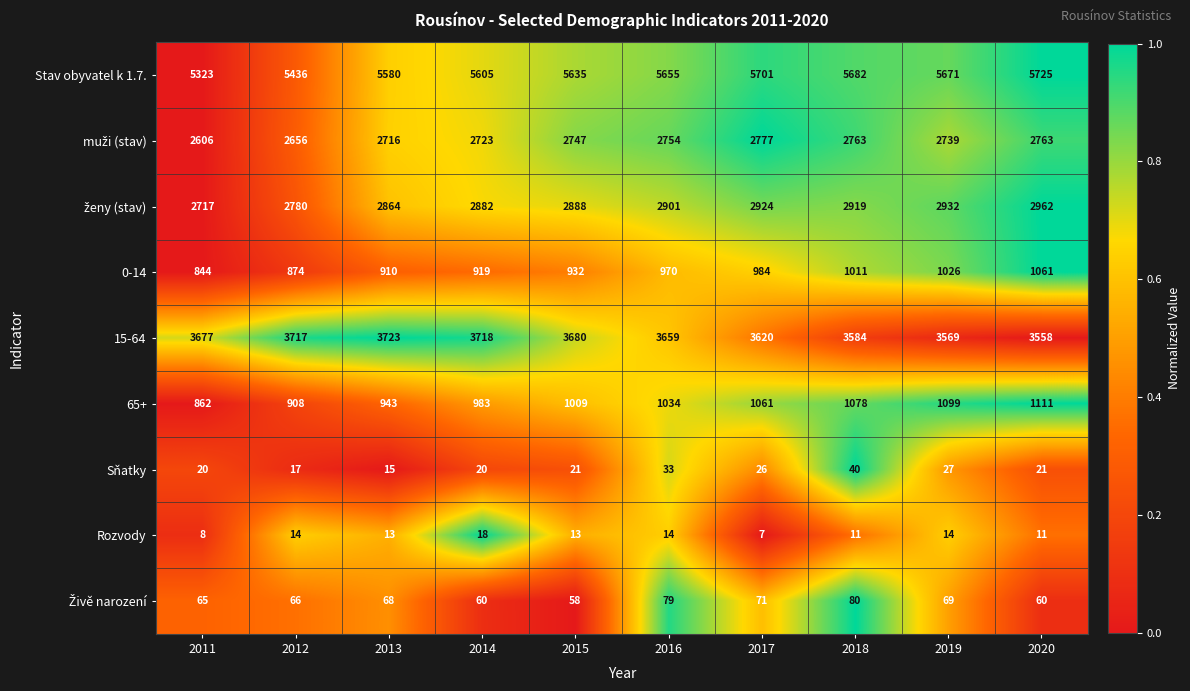

True or false: 15-64 has a value of 5365 at 2012.

False